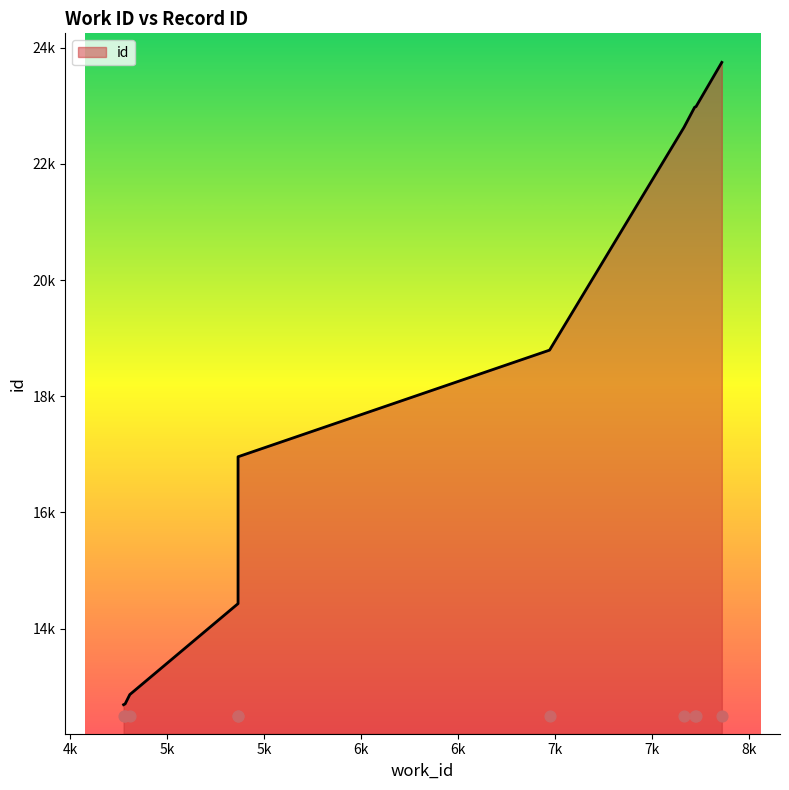

Which has a higher value, 7727 or 4808?

7727